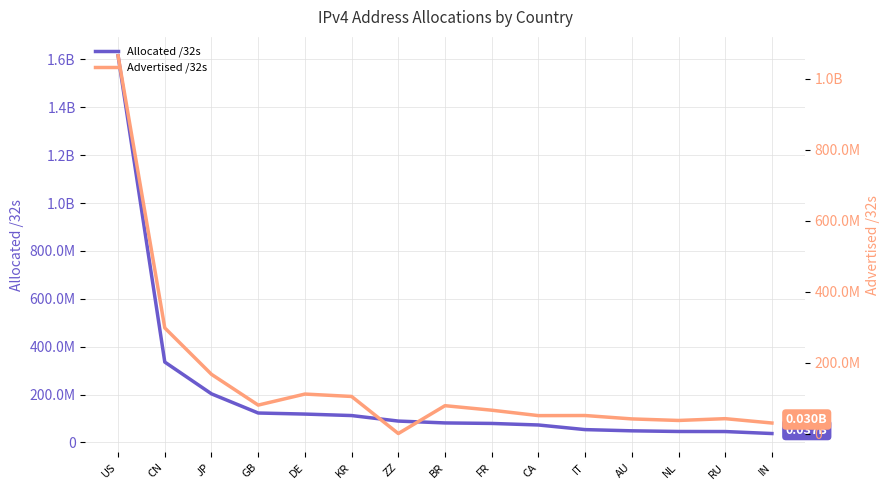

Rank the categories by Allocated /32s value from highest to lowest.

US, CN, JP, GB, DE, KR, ZZ, BR, FR, CA, IT, AU, NL, RU, IN